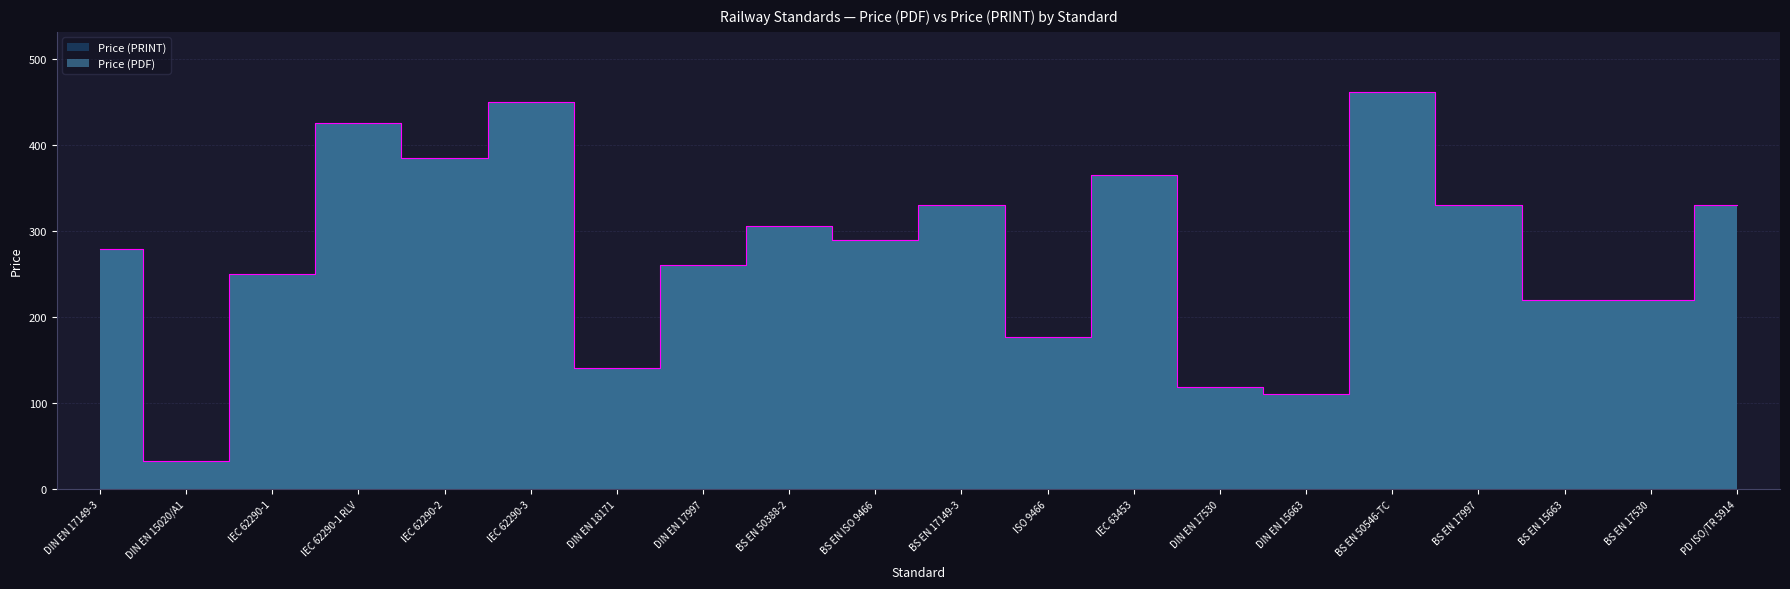

Is it true that Price (PRINT) equals 567.7 at IEC 63453?

False